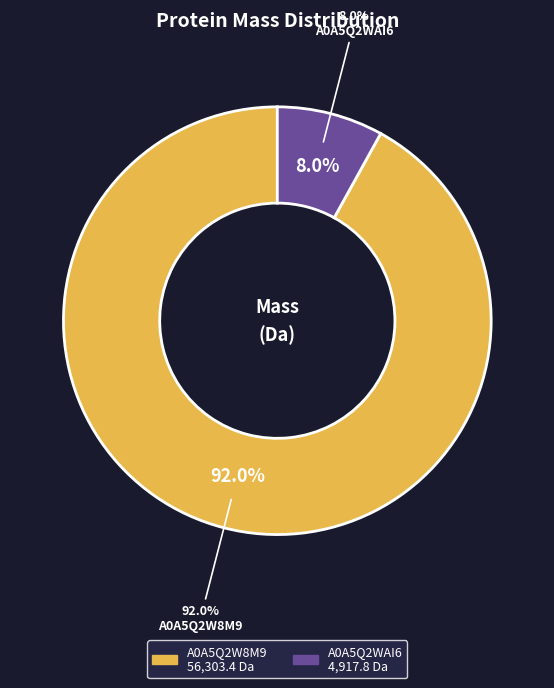

How much of the chart is everything except A0A5Q2W8M9?

8.0%